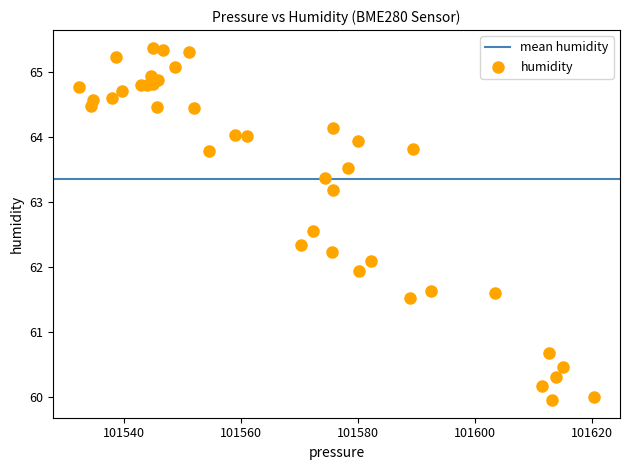

What is the range of X values (max minus min)?

88.1